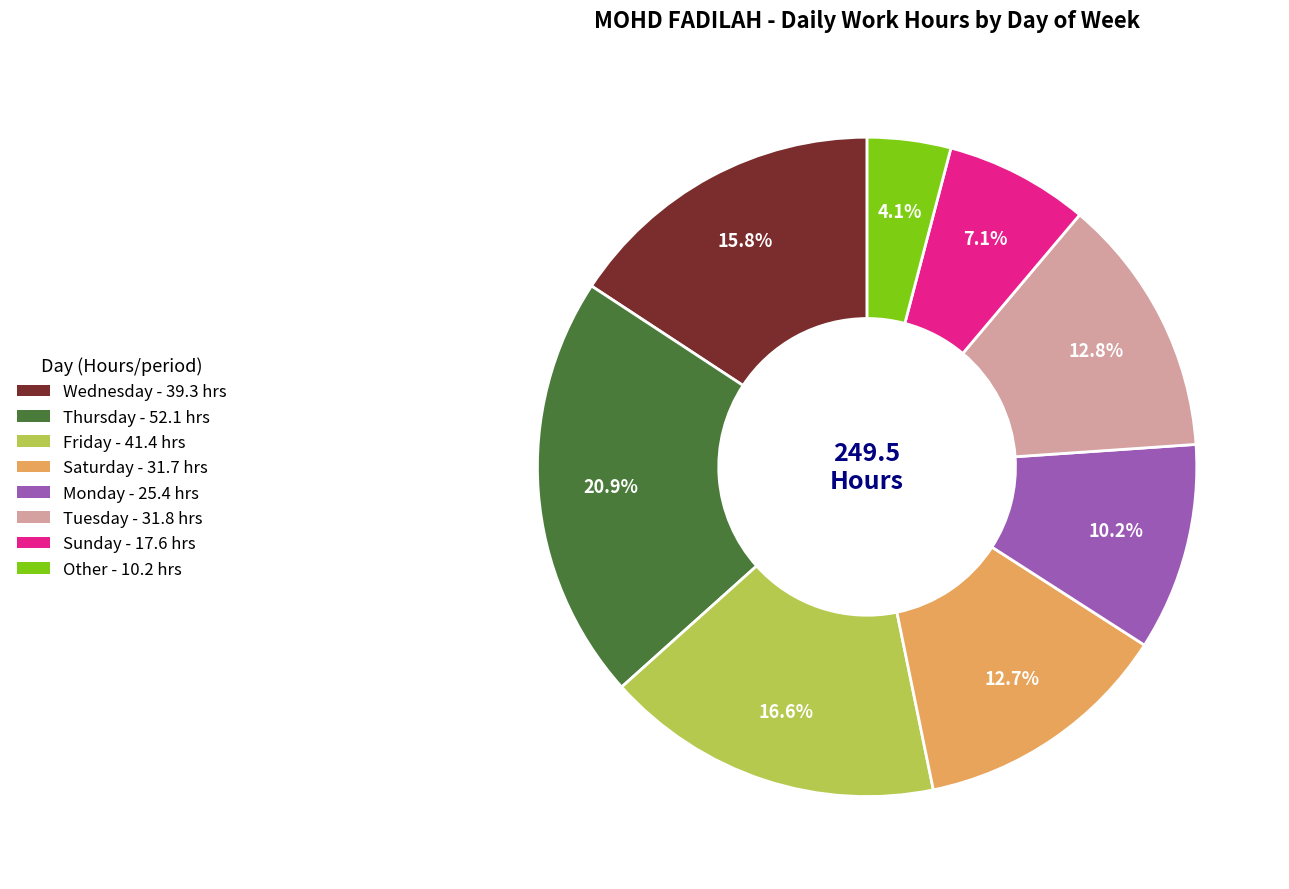

Is there a majority slice in this chart?

No